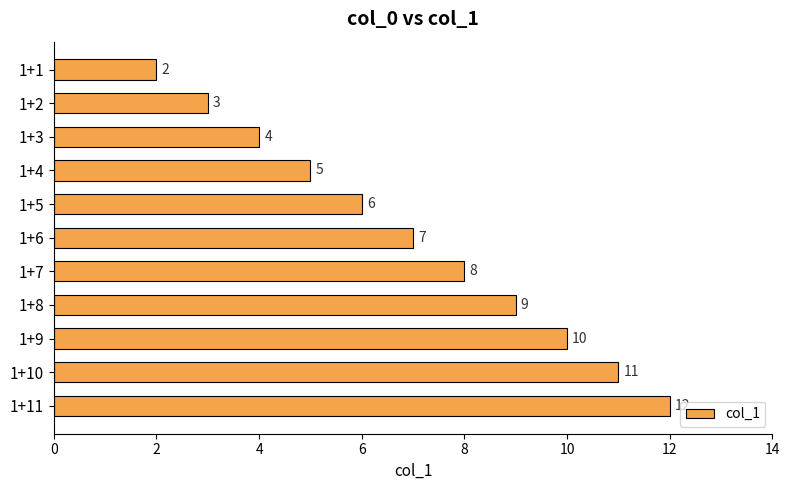

Between 1+9 and 1+1, which is larger?

1+9